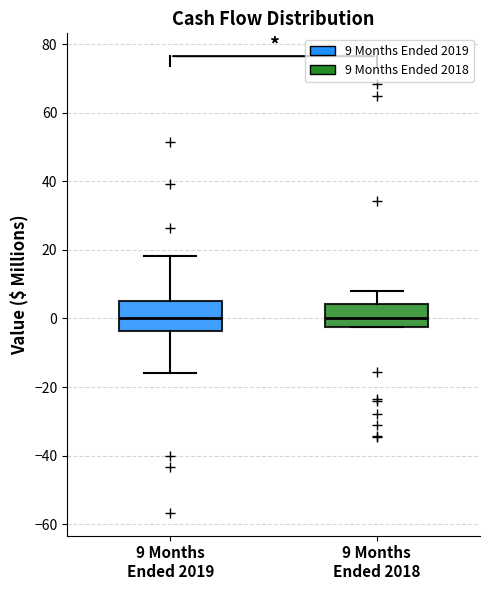

Reading left to right, transcribe this box plot: for each box, give where its median line is, the range the box spans, and where its two whiskers end, as read against the y-axis. The values are not printed on the chart, so give them approximately, as read against the axis.

9 Months Ended 2019: median 0, box -4 to 6, whiskers -16 to 18
9 Months Ended 2018: median 0, box -2 to 4, whiskers -2 to 8